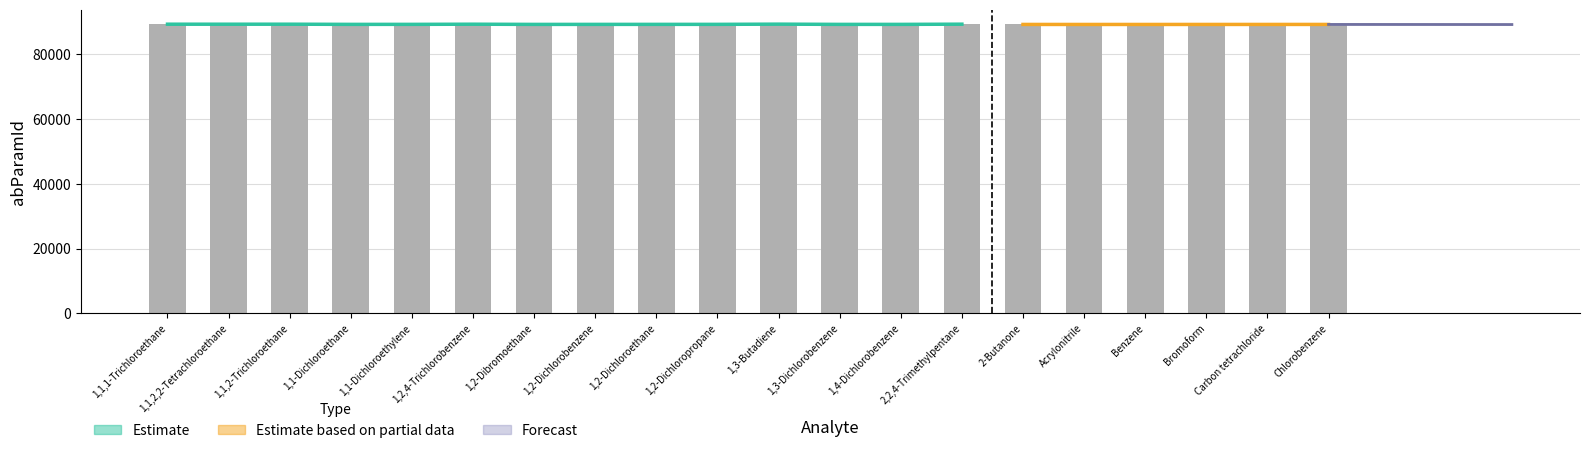

The chart shows a value of 89294 at 1,2-Dichlorobenzene. True or false?

True